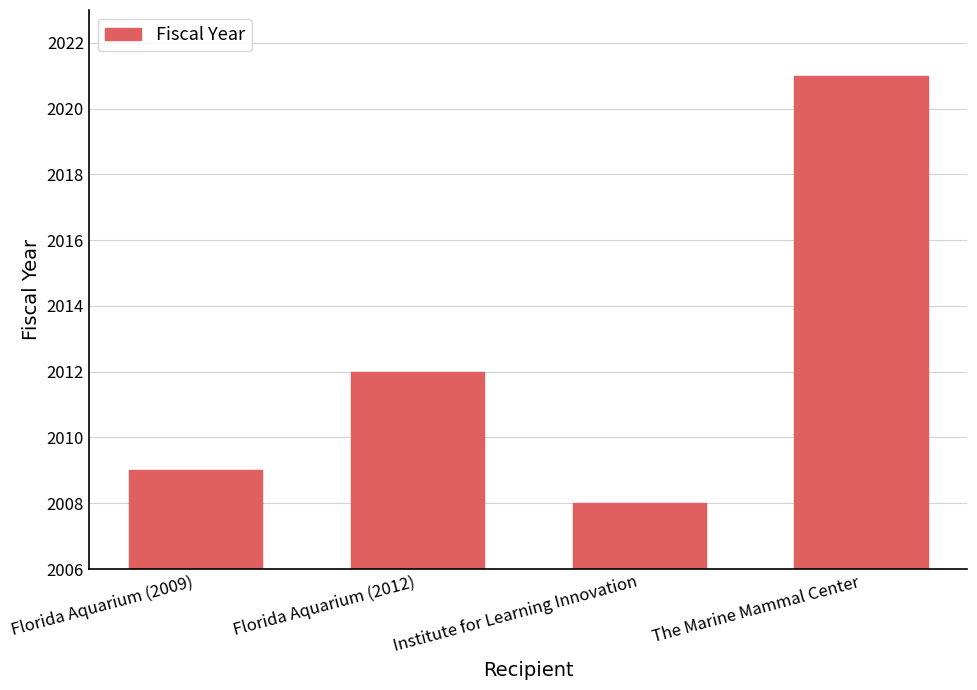

True or false: the data shows 2660 at Florida Aquarium (2012).

False